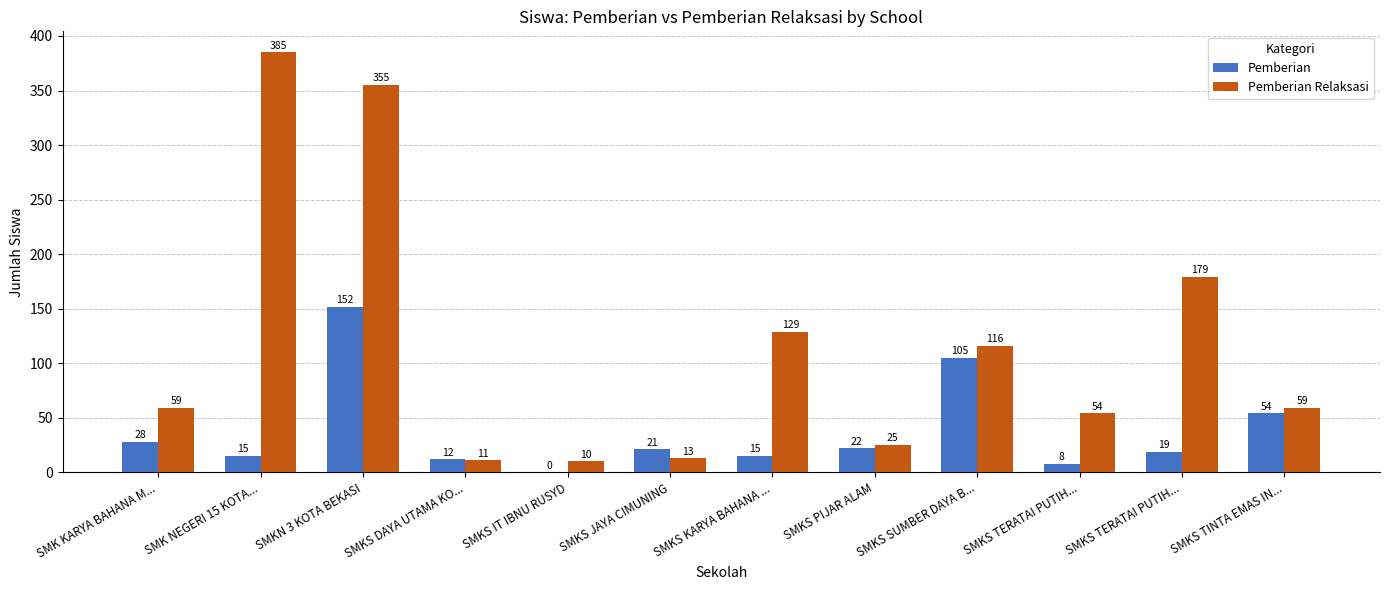

What is the label of the 8th bar from the right?

SMKS IT IBNU RUSYD